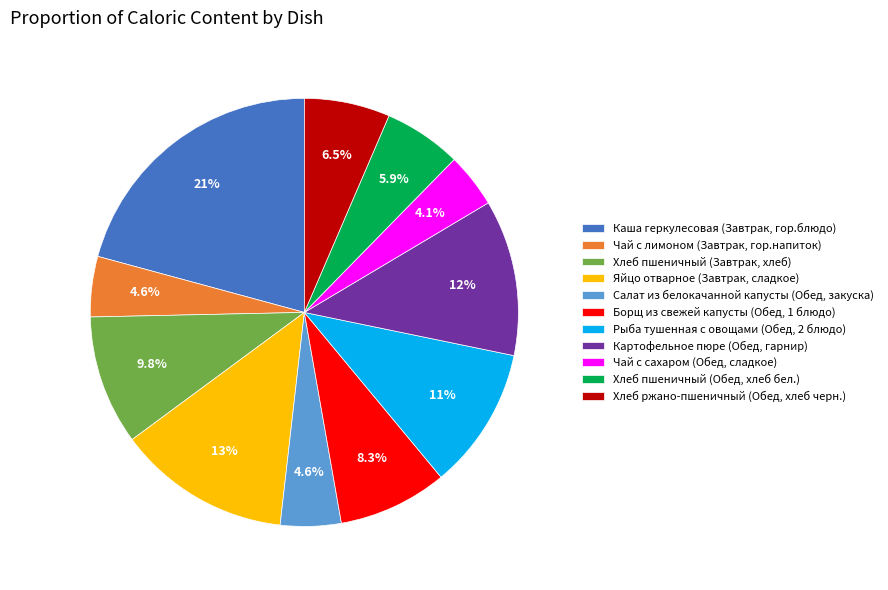

Do Яйцо отварное (Завтрак, сладкое) and Борщ из свежей капусты (Обед, 1 блюдо) together represent more than half of the pie?

No